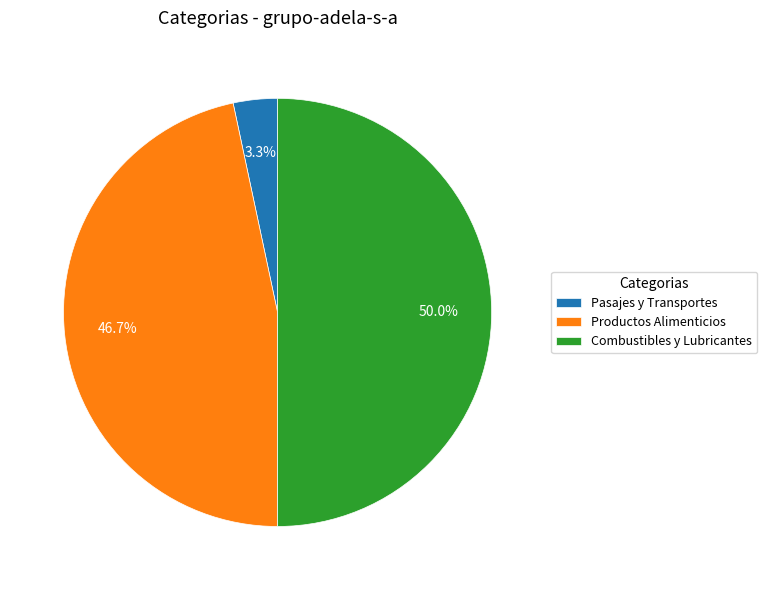

Which has a higher value, Productos Alimenticios or Pasajes y Transportes?

Productos Alimenticios